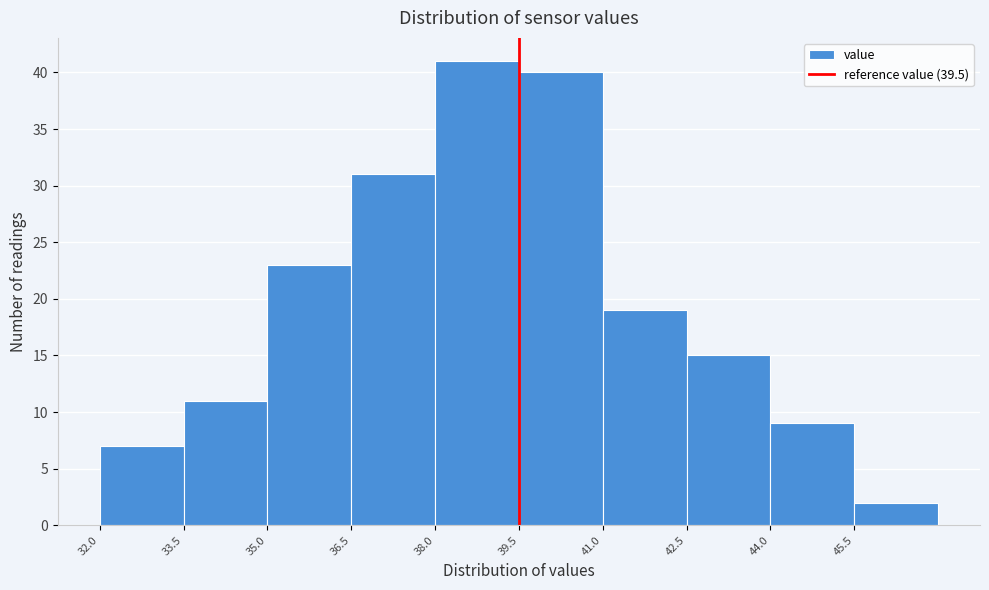

Reading left to right, transcribe this chart: for each bar, give the range it covers on the x-axis and its height. Neither the bar edges nor the heights are printed on the chart, so give them approximately, as read against the axes.

32.0 to 33.5: 7
33.5 to 35.0: 11
35.0 to 36.5: 23
36.5 to 38.0: 31
38.0 to 39.5: 41
39.5 to 41.0: 40
41.0 to 42.5: 19
42.5 to 44.0: 15
44.0 to 45.5: 9
45.5 to 47.0: 2